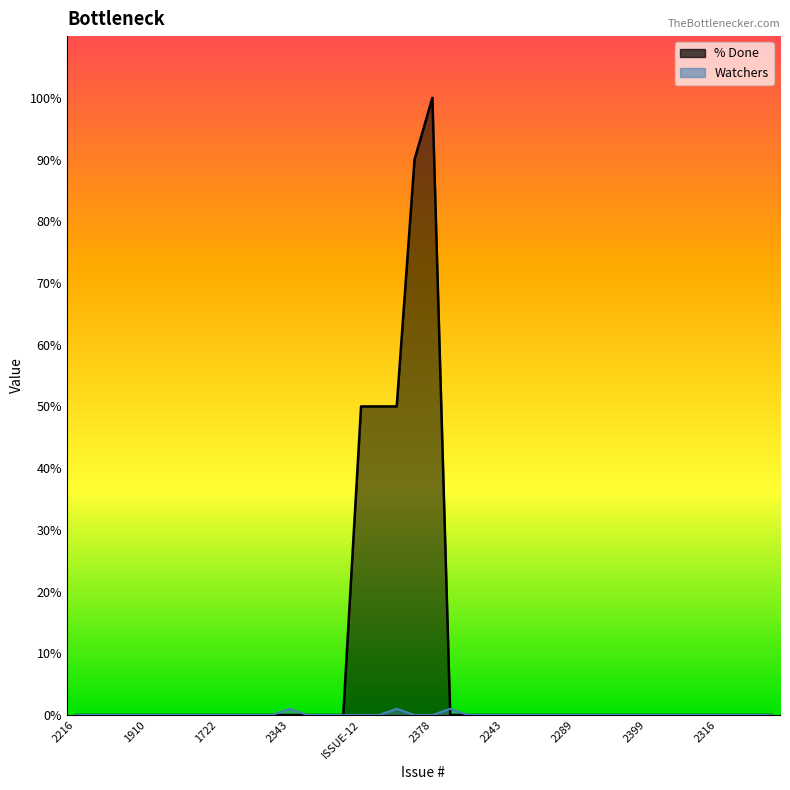

What is the maximum value for Watchers?

1